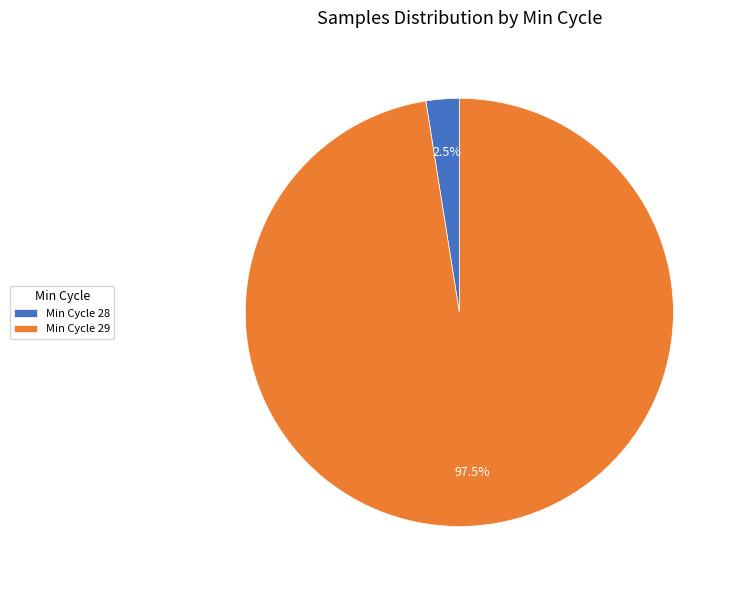

What percentage do Min Cycle 29 and Min Cycle 28 together represent?

100.0%